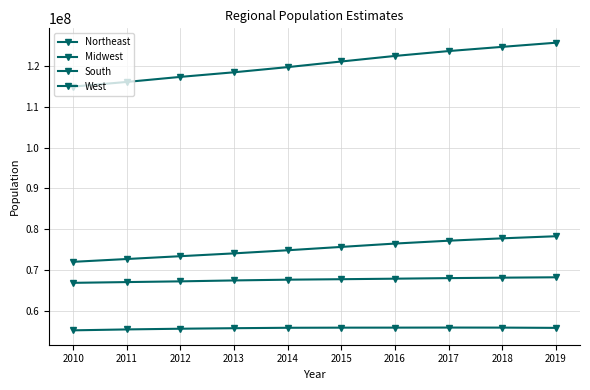

Reading left to right, transcribe all the data shown in this chart.

Northeast: 2010=55380134	2011=55604223	2012=55775216	2013=55901806	2014=56006011	2015=56034684	2016=56042330	2017=56059240	2018=56046620	2019=55982803
Midwest: 2010=66974416	2011=67157800	2012=67336743	2013=67560379	2014=67745167	2015=67860583	2016=67987540	2017=68126781	2018=68236628	2019=68329004
South: 2010=114866680	2011=116006522	2012=117241208	2013=118364400	2014=119624037	2015=120997341	2016=122351760	2017=123542189	2018=124569433	2019=125580448
West: 2010=72100436	2011=72788329	2012=73477823	2013=74167130	2014=74925793	2015=75742555	2016=76559681	2017=77257329	2018=77834820	2019=78347268